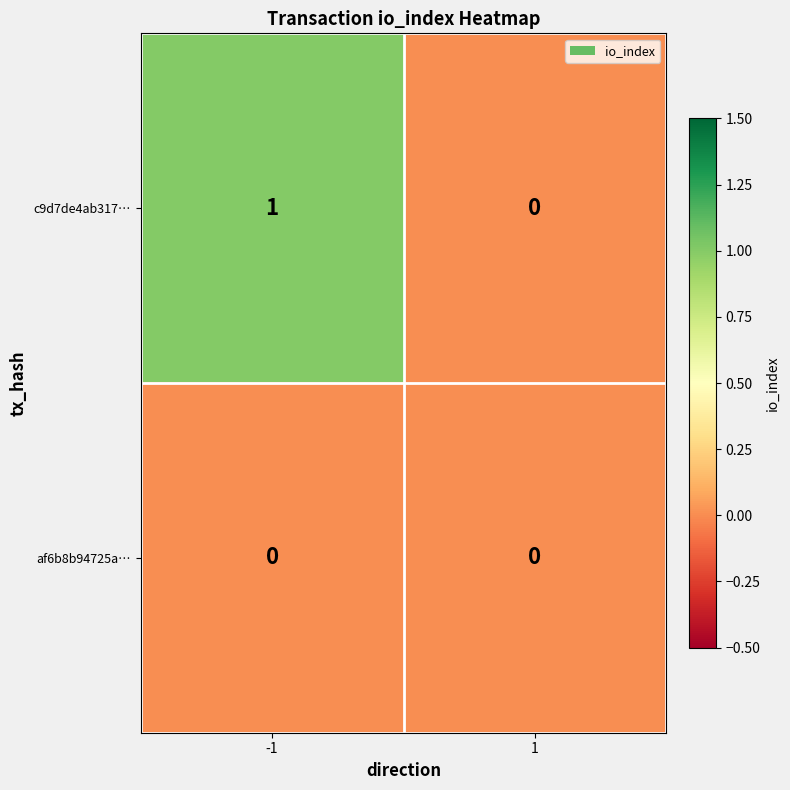

Which series changed the most between -1 and 1?

c9d7de4ab317…